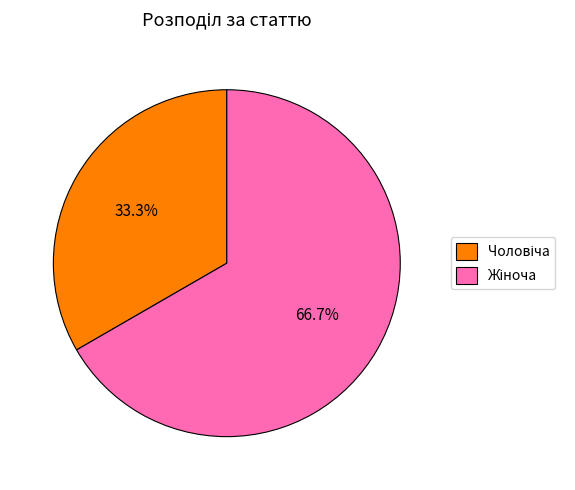

Is there a majority slice in this chart?

Yes